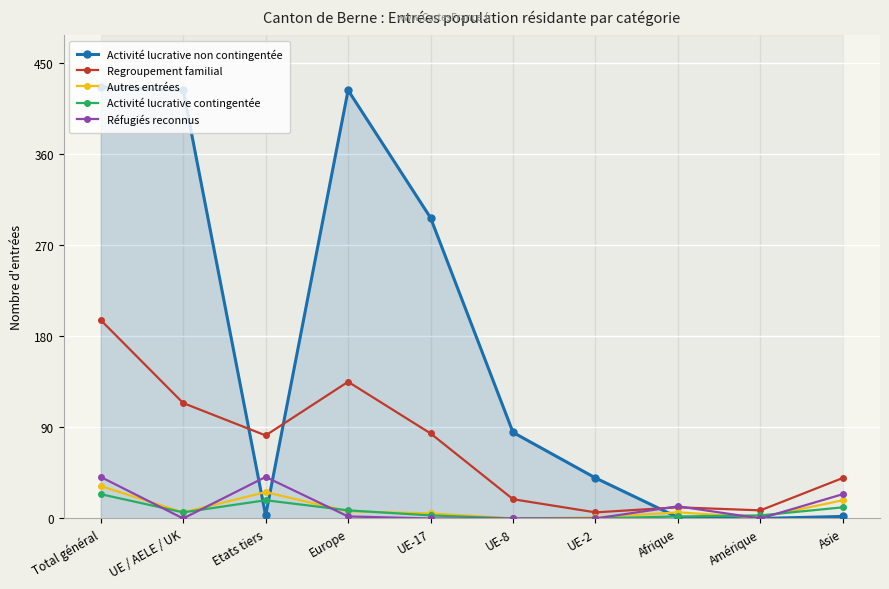

True or false: Regroupement familial and Activité lucrative non contingentée intersect in this chart.

True